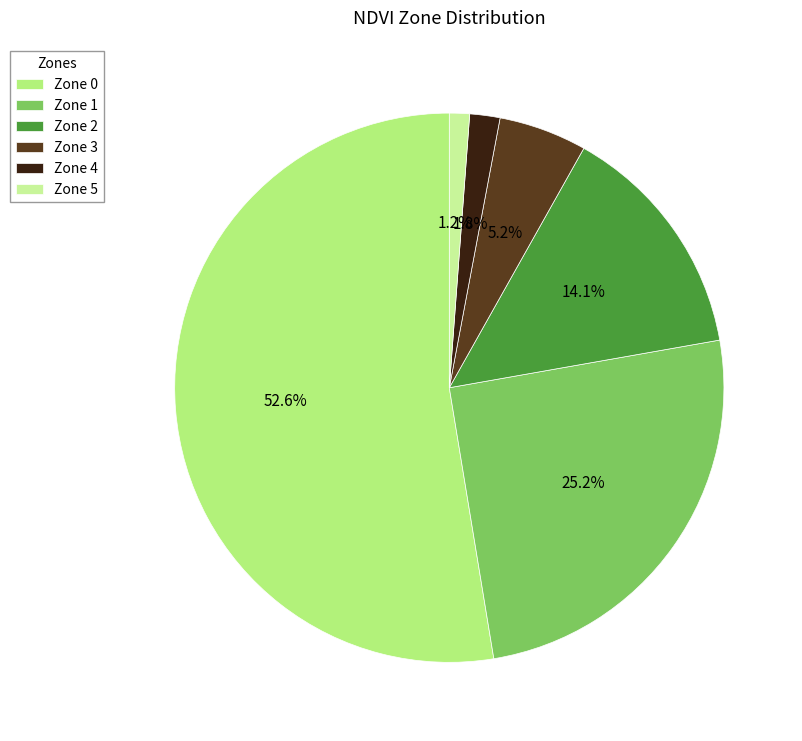

Is there any slice that represents more than half of the pie?

Yes